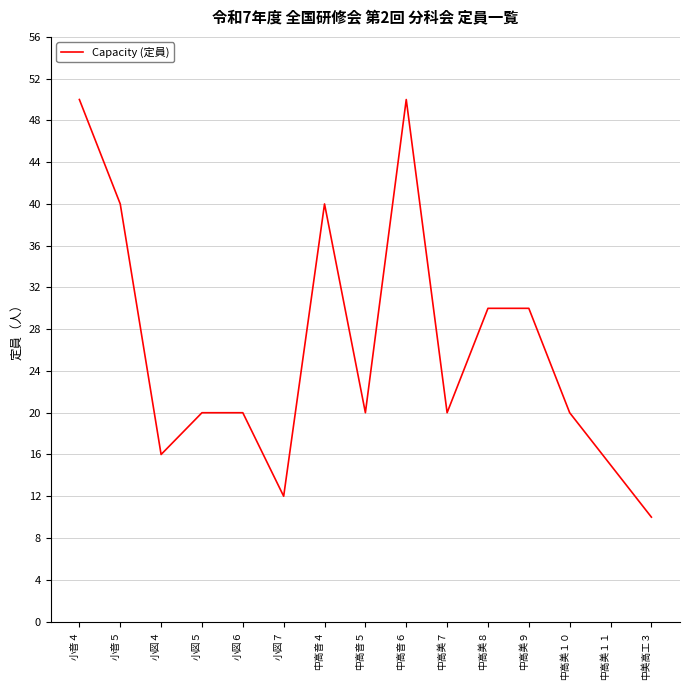

What is the difference between the values at 中高音６ and 中高美７?

30